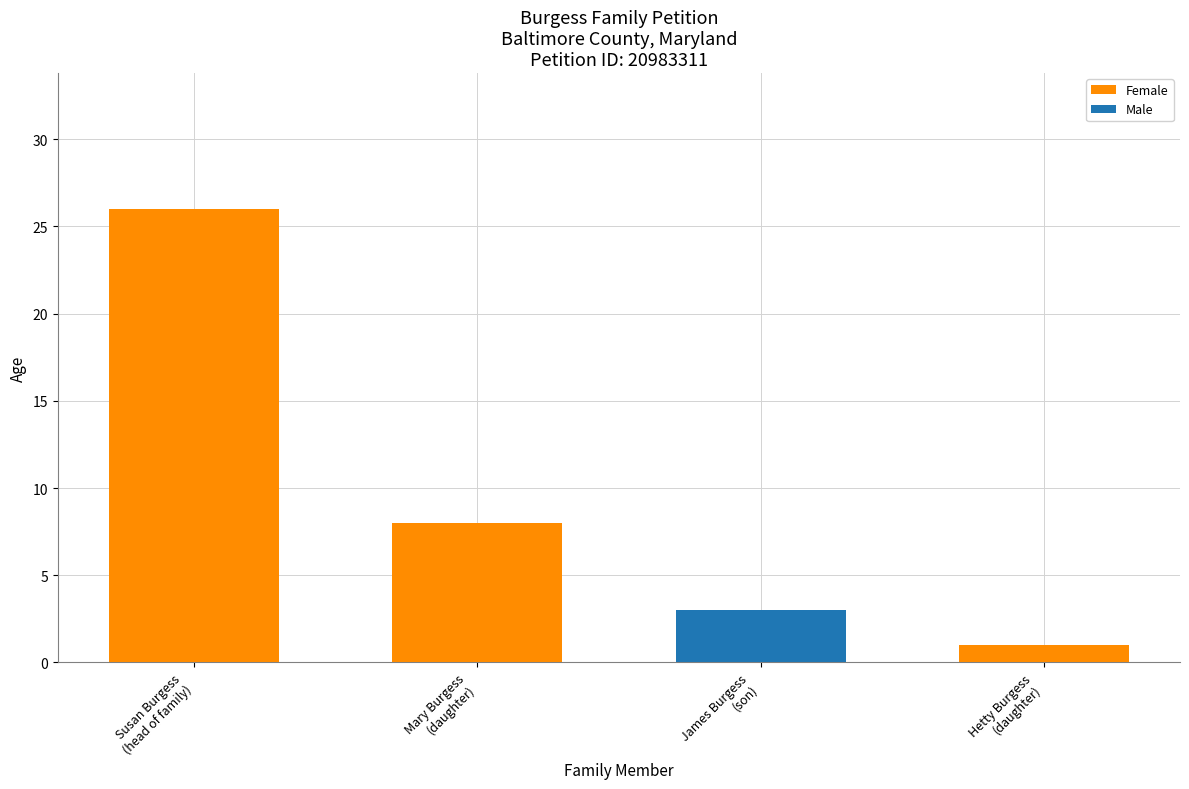

Approximately how many times larger is the value at Mary Burgess
(daughter) compared to Susan Burgess
(head of family)?

0.3